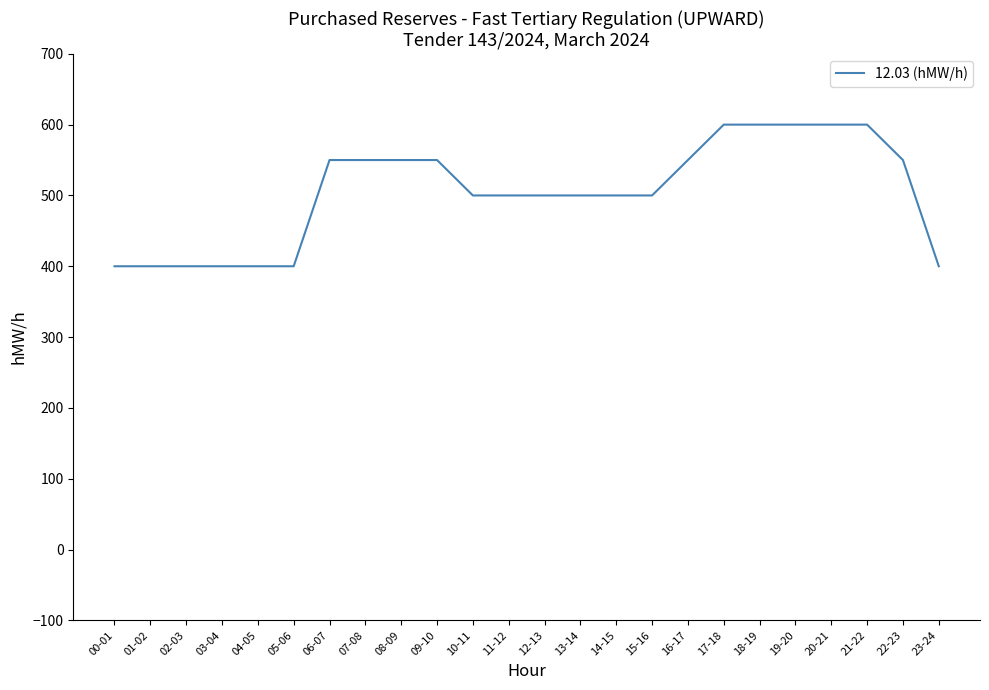

What is the minimum value shown in the chart?

400